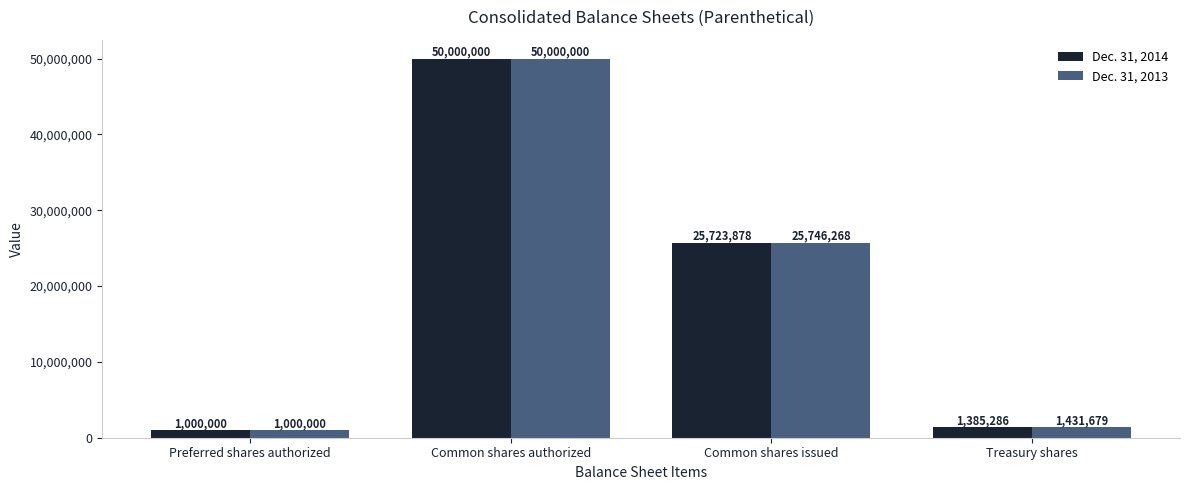

Reading left to right, what are all the values shown in this chart?

Dec. 31, 2014: Preferred shares authorized=1000000	Common shares authorized=50000000	Common shares issued=25723878	Treasury shares=1385286
Dec. 31, 2013: Preferred shares authorized=1000000	Common shares authorized=50000000	Common shares issued=25746268	Treasury shares=1431679